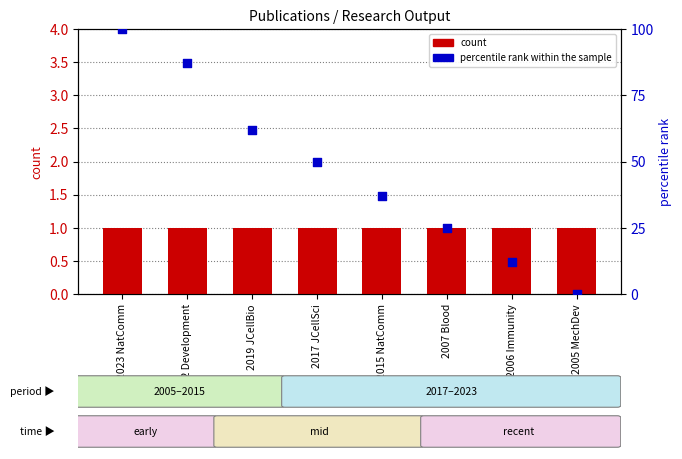

Which series has the widest spread of Y values?

percentile rank within the sample